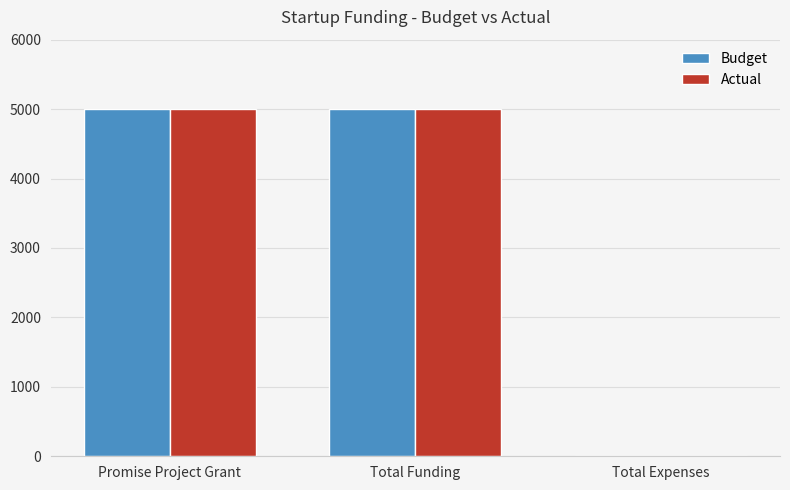

Reading left to right, extract all data points from this chart.

Budget: Promise Project Grant=5000	Total Funding=5000	Total Expenses=0
Actual: Promise Project Grant=5000	Total Funding=5000	Total Expenses=0